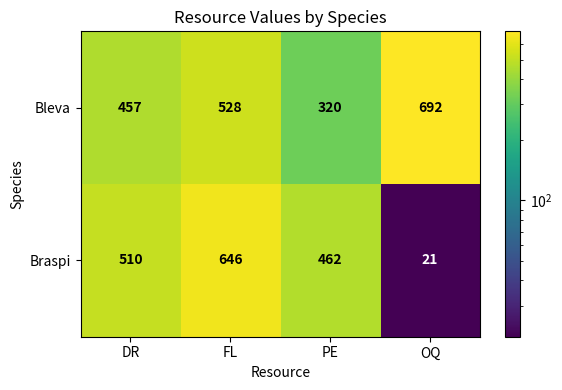

Count the Bleva values in the range 457 to 692.

3